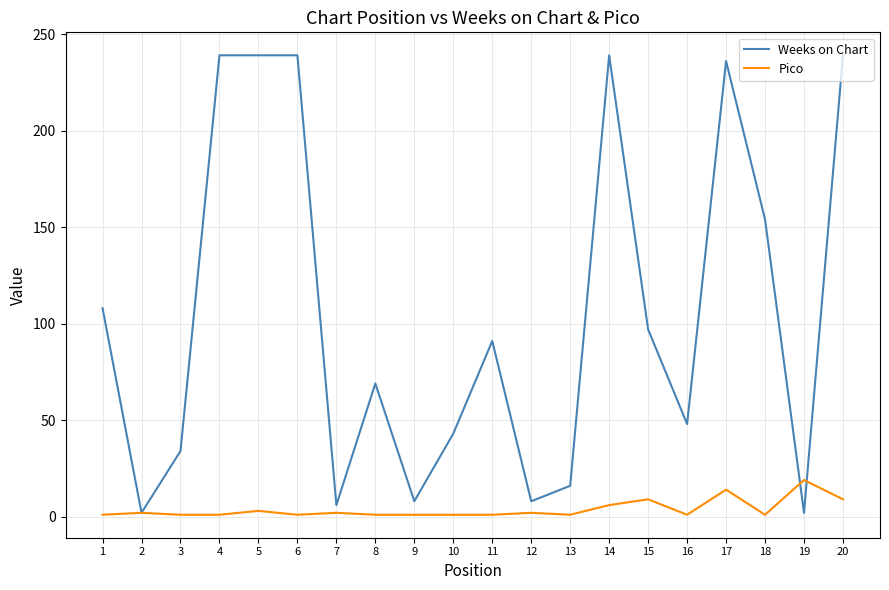

The value of Weeks on Chart at 8 is 69. True or false?

True